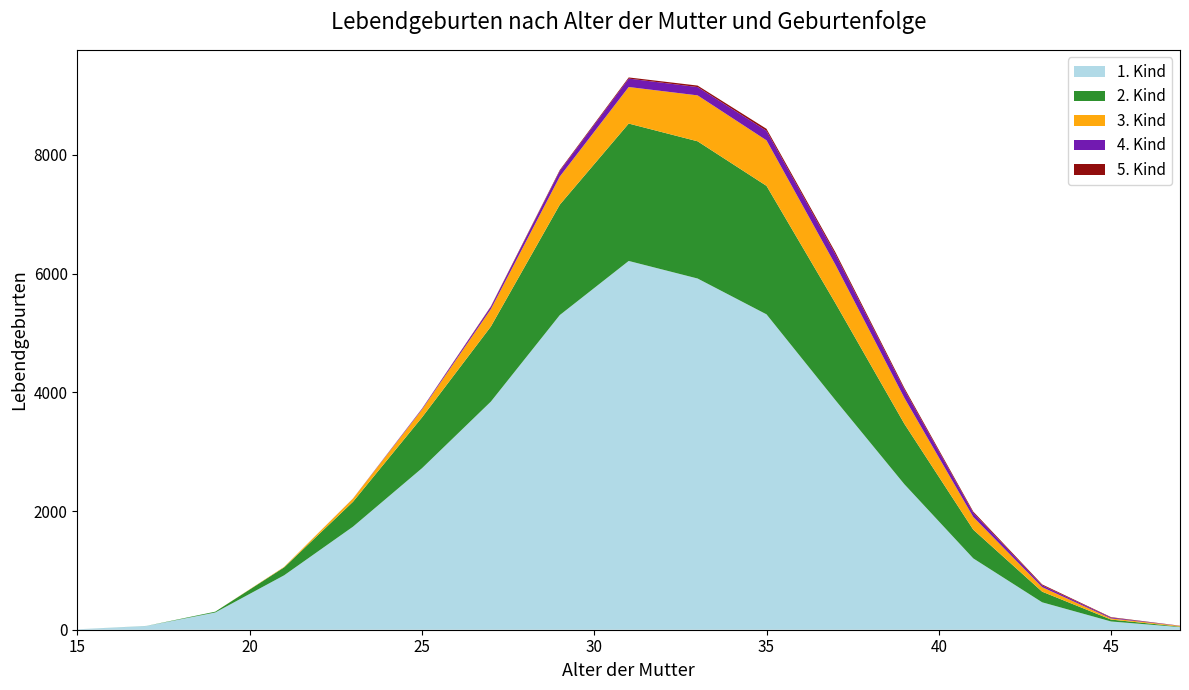

Reading left to right, list all the values displayed in this chart.

1. Kind: 15=7	17=63	19=290	21=917	23=1737	25=2721	27=3844	29=5302	31=6214	33=5918	35=5314	37=3868	39=2452	41=1202	43=462	45=139	47=44
2. Kind: 15=0	17=1	19=14	21=134	23=420	25=856	27=1265	29=1860	31=2315	33=2312	35=2165	37=1634	39=1018	41=484	43=179	45=32	47=8
3. Kind: 15=0	17=0	19=0	21=8	23=54	25=133	27=294	29=474	31=616	33=774	35=767	37=647	39=437	41=214	43=76	45=19	47=12
4. Kind: 15=0	17=0	19=0	21=0	23=2	25=14	27=39	29=95	31=142	33=140	35=161	37=177	39=139	41=71	43=31	45=14	47=2
5. Kind: 15=0	17=0	19=0	21=0	23=0	25=1	27=8	29=15	31=19	33=25	35=33	37=34	39=28	41=20	43=15	45=8	47=2